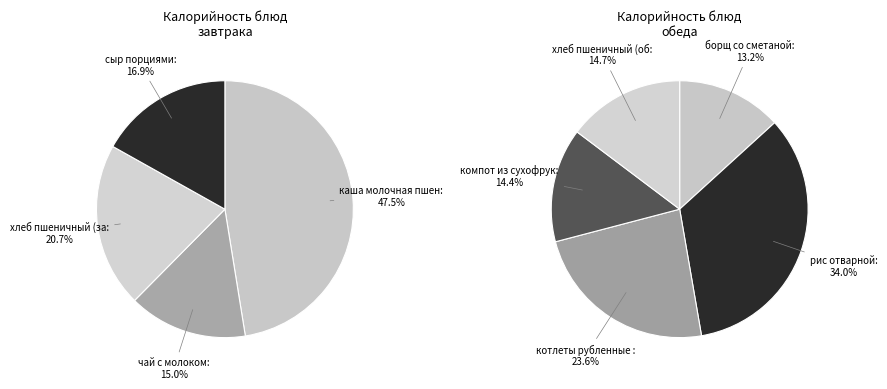

Which has a higher value, рис отварной or котлеты рубленные из птицы?

рис отварной